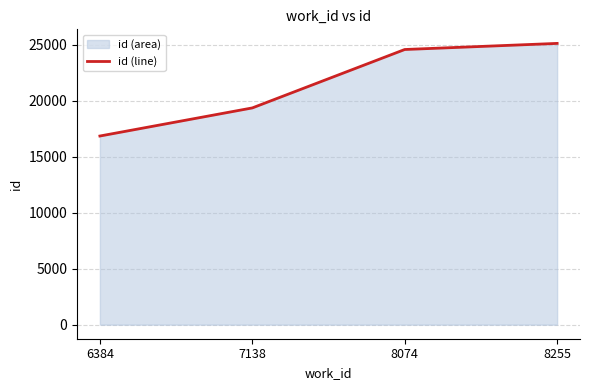

Reading left to right, transcribe all the data shown in this chart.

16863	19375	24597	25143